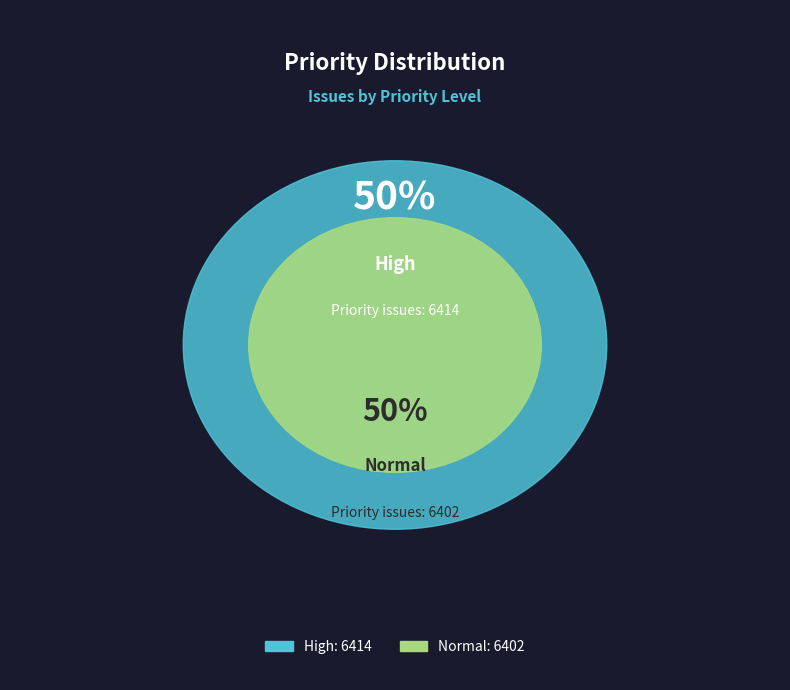

Is it true that Normal is 50% of the pie?

True